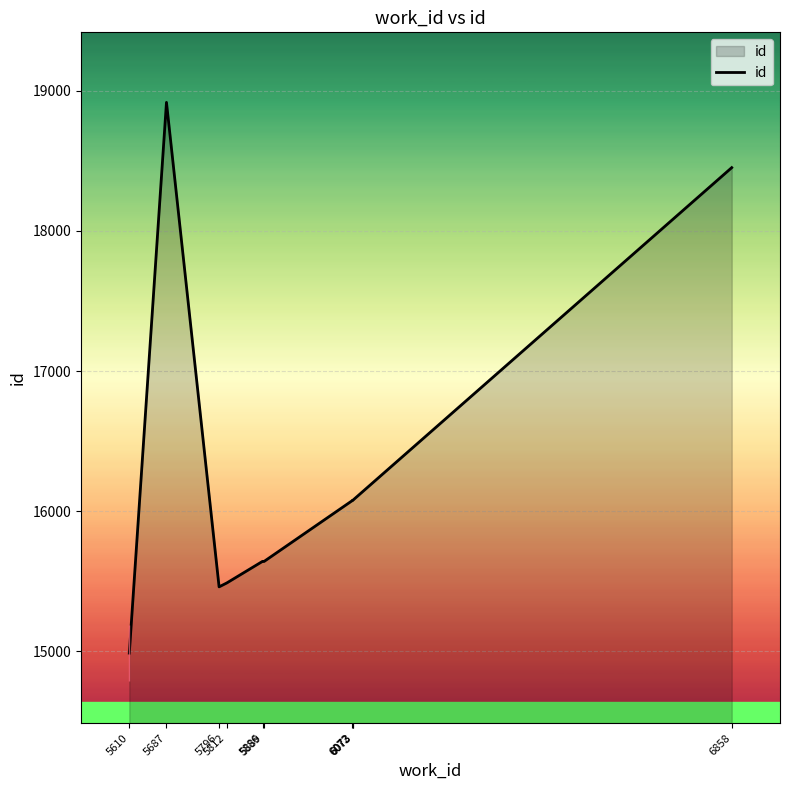

How many data points are less than 16075?

5